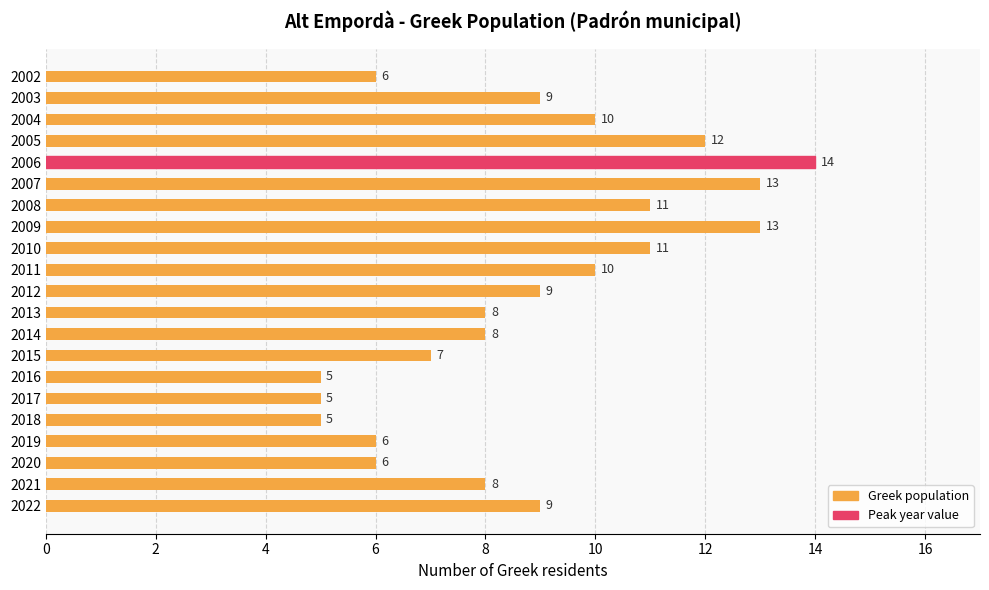

What is the minimum value shown in the chart?

5